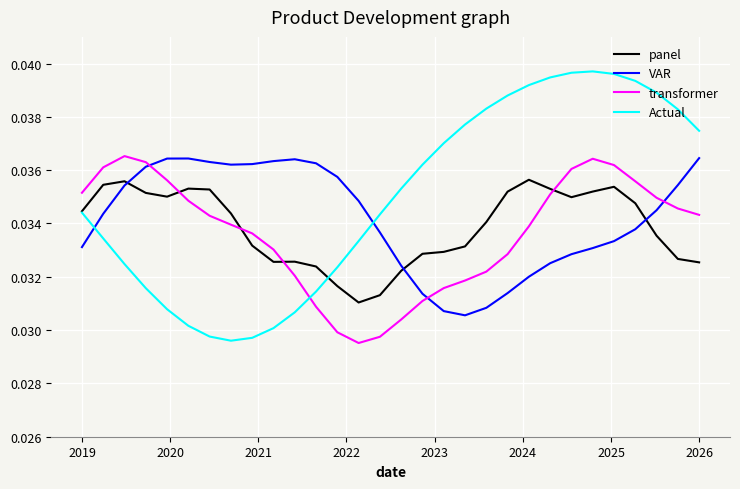

Which series has the widest spread of values?

Actual